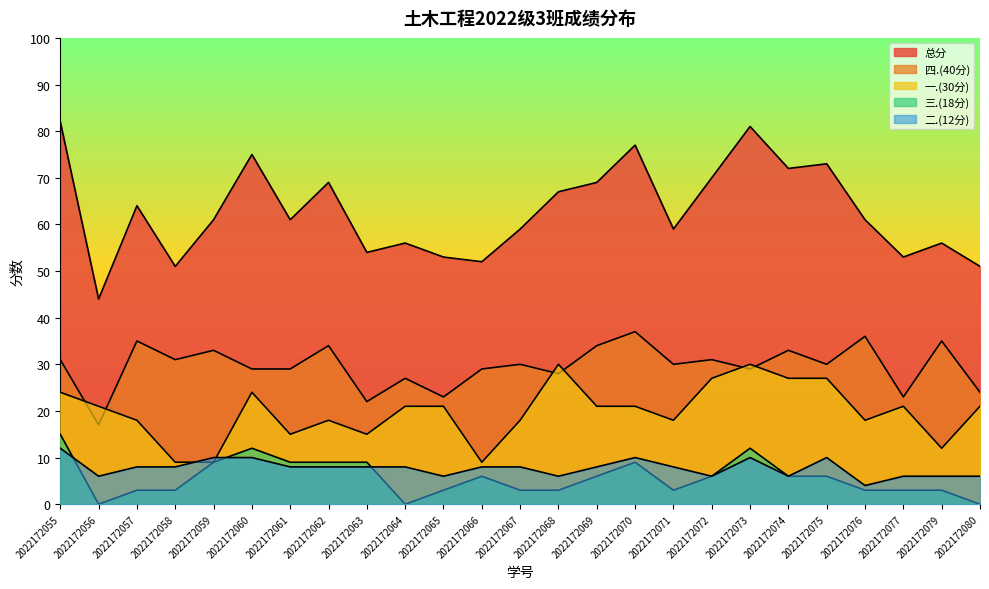

Which category has the highest value in the 一.(30分) series?

2022172068